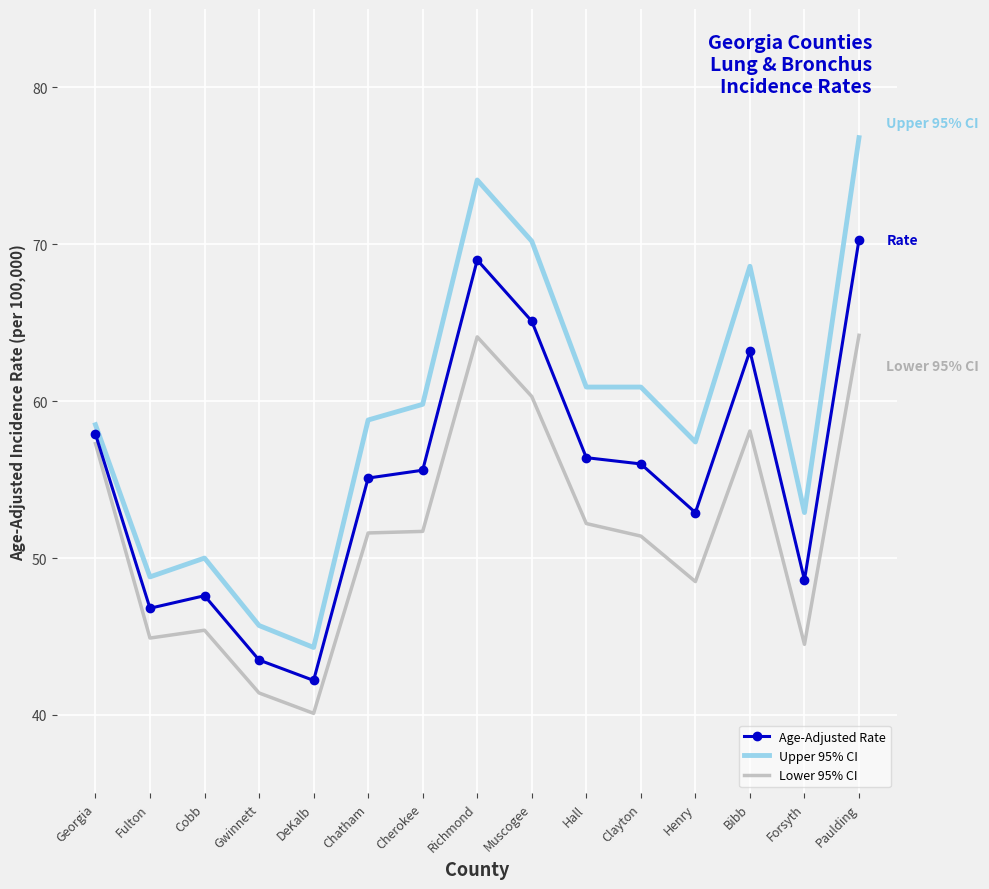

What is the difference between the maximum and minimum values in the Age-Adjusted Rate series?

28.1